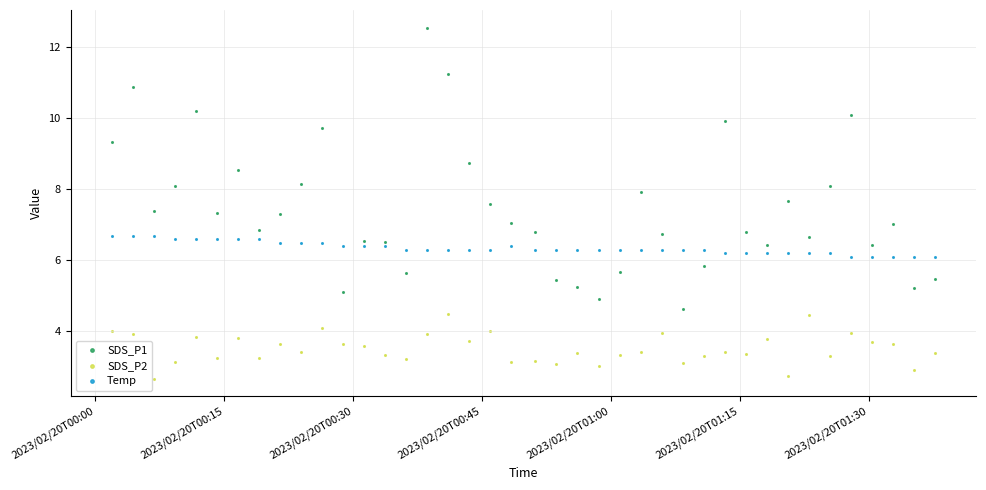

Which series has the widest spread of Y values?

SDS_P1